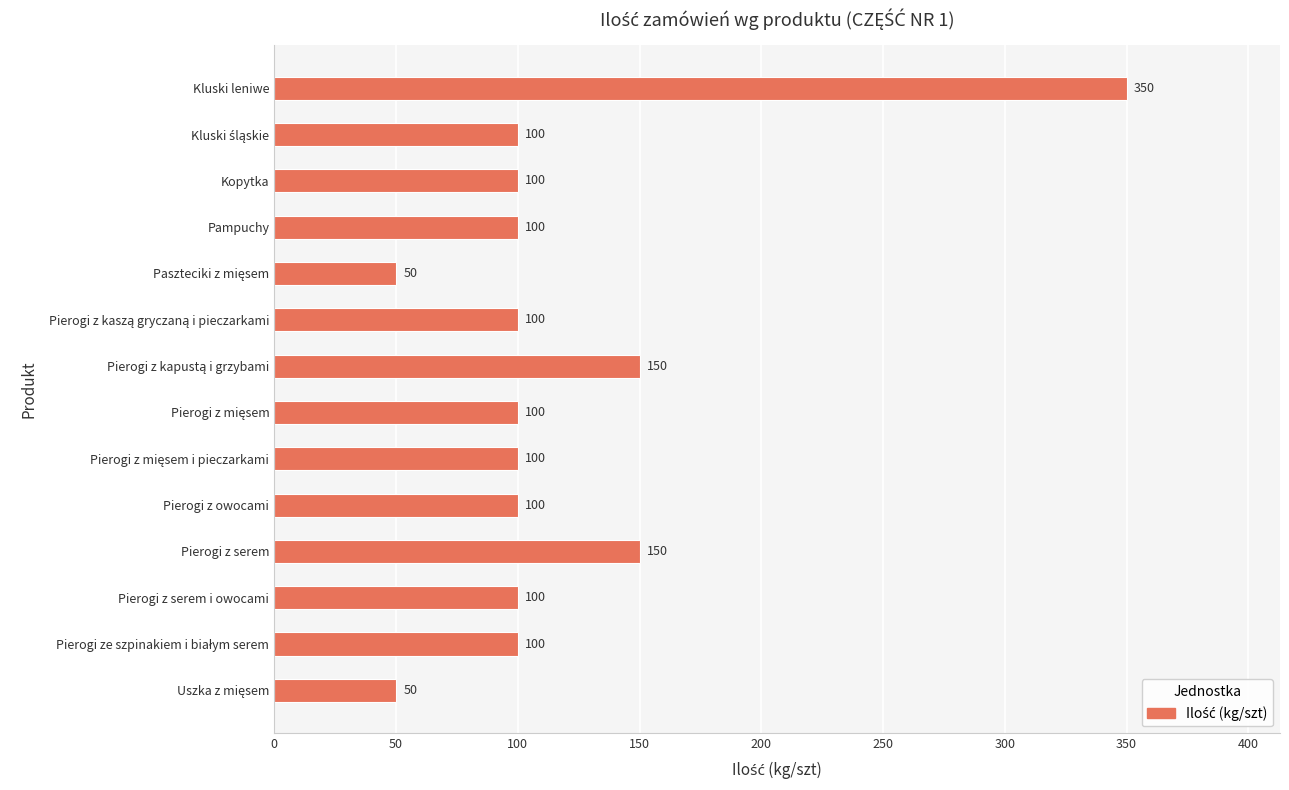

What is the maximum value shown in the chart?

350